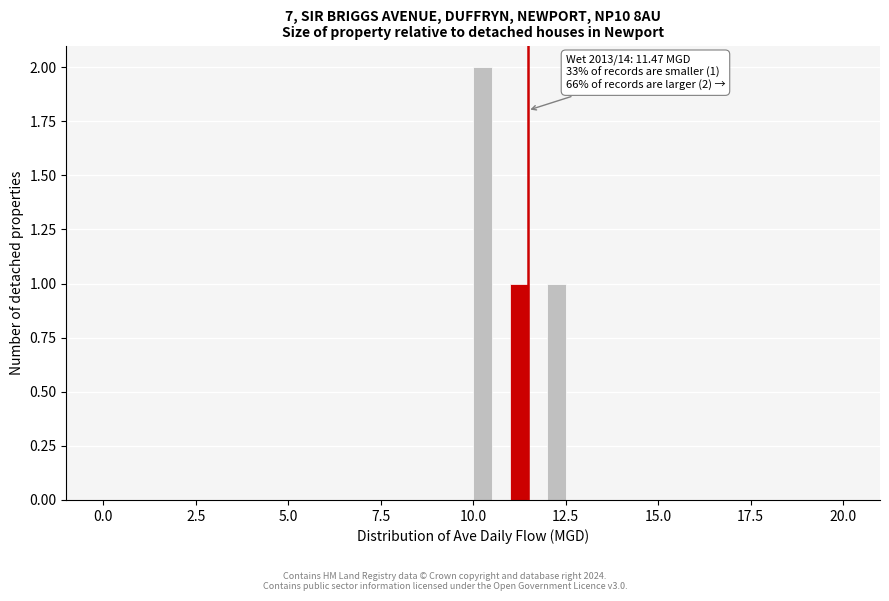

Read against the x-axis, roughly where is the centre of the tallest bar?

10.5